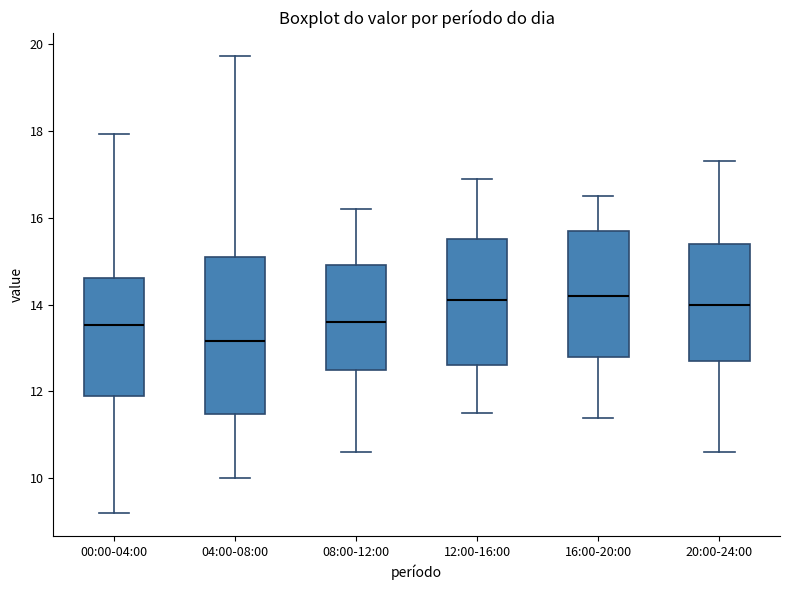

Which box is the tallest, from its lower edge to its upper edge?

04:00-08:00